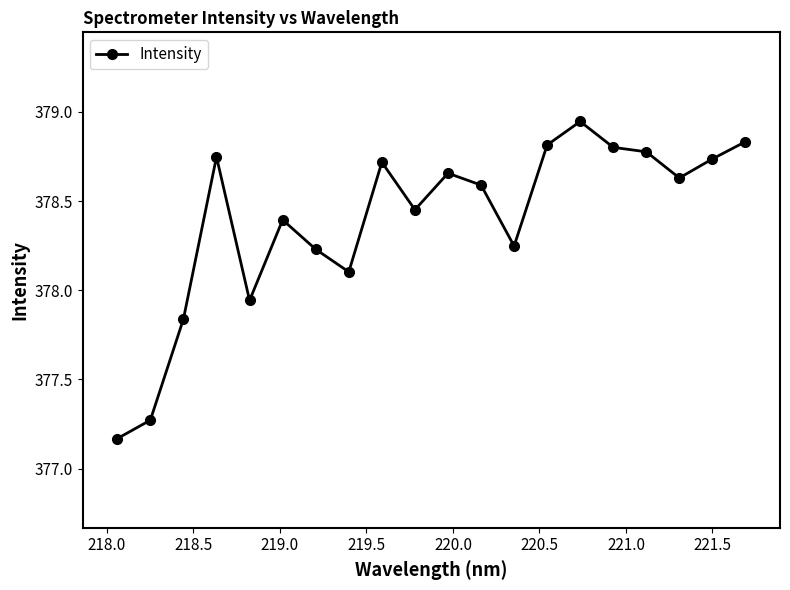

True or false: there are more than 0 points higher than both neighbors.

True